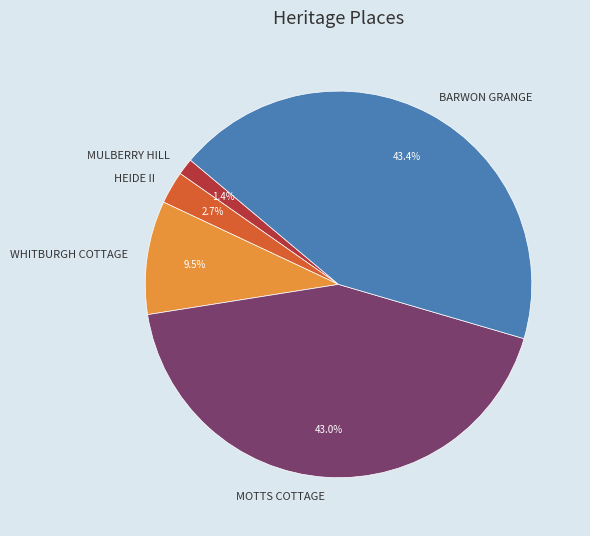

To the nearest percent, what is the difference between the BARWON GRANGE and HEIDE II slice percentages?

41%